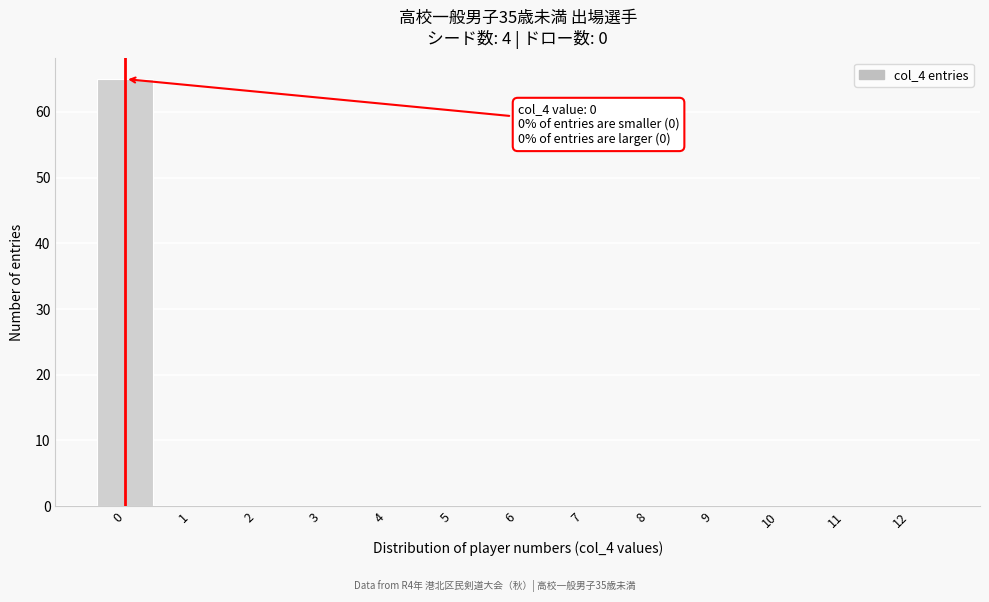

Reading left to right, what are all the values shown in this chart?

0=65	1=0	2=0	3=0	4=0	5=0	6=0	7=0	8=0	9=0	10=0	11=0	12=0